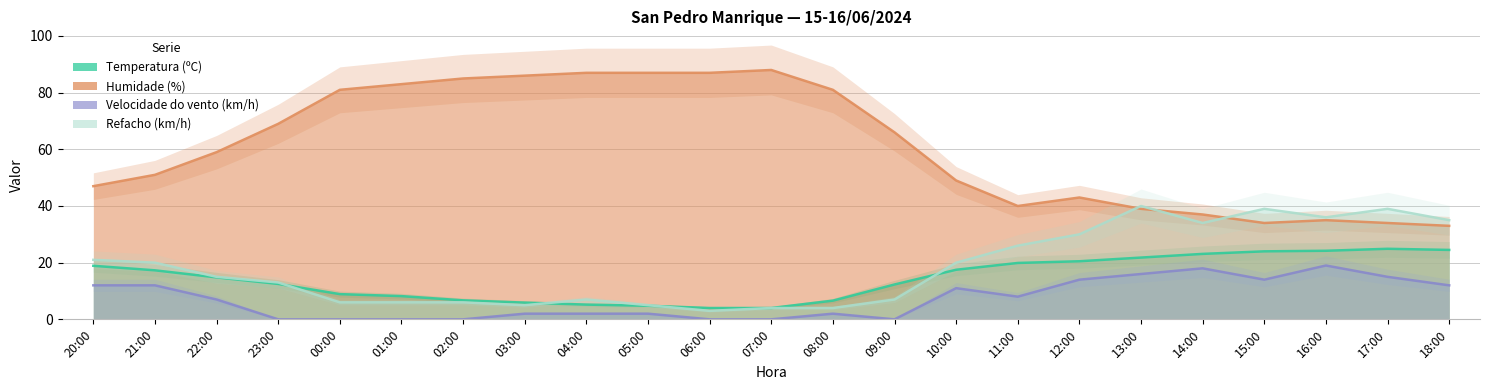

Where is Velocidade do vento (km/h) nearest to the value 9?

11:00